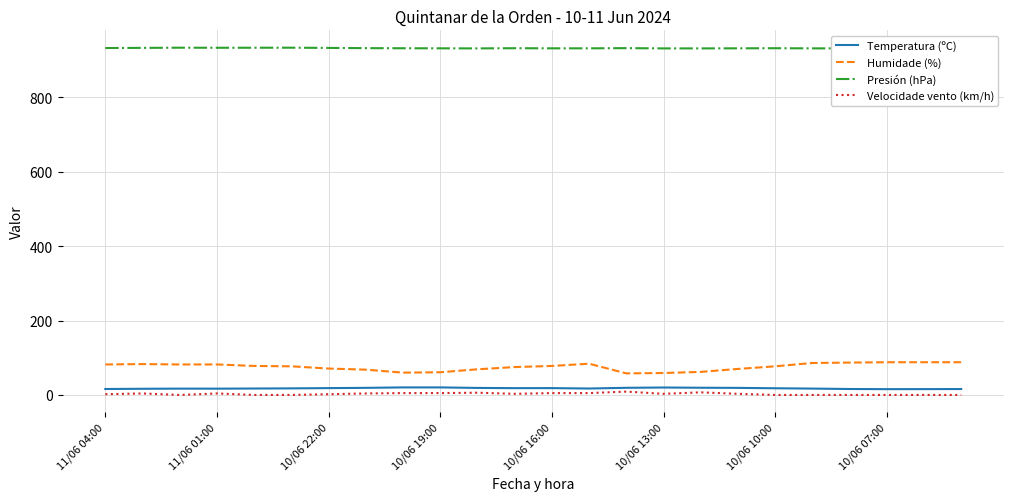

How many interior local peaks does the Presión (hPa) series have?

5